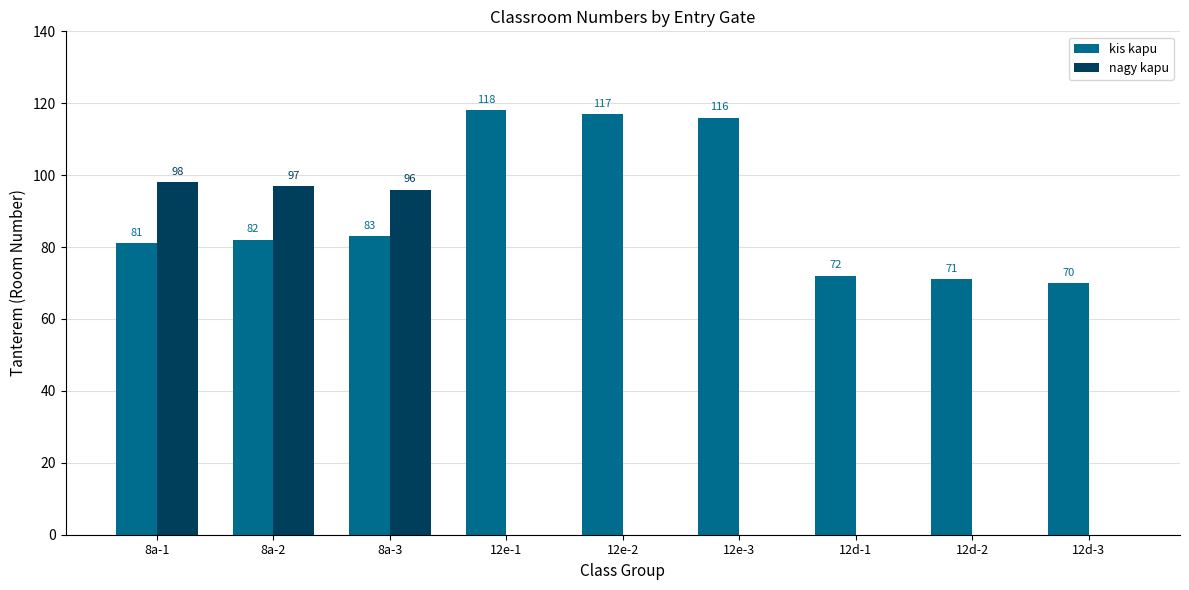

What is the difference between the kis kapu values at 12e-2 and 8a-3?

34